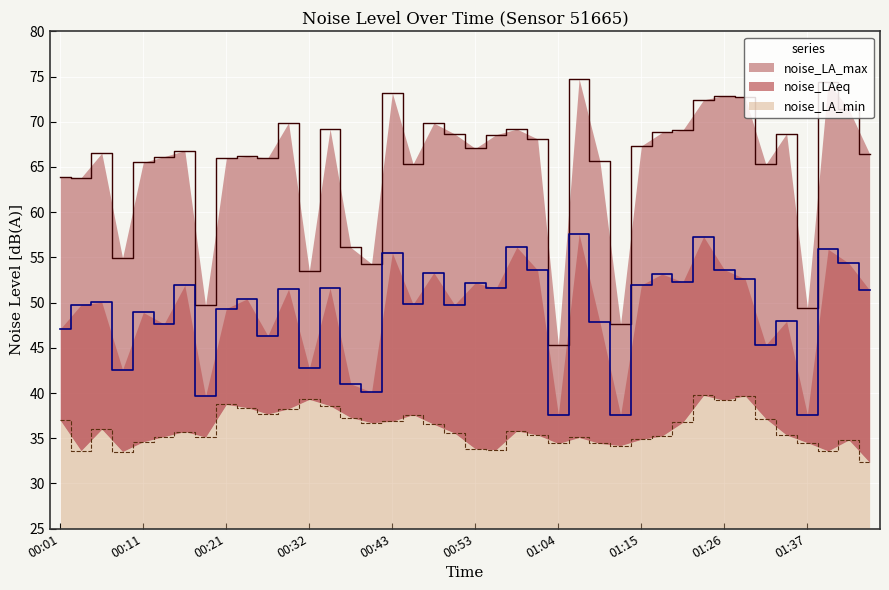

True or false: noise_LA_max has more than 2 points higher than both neighbors.

True